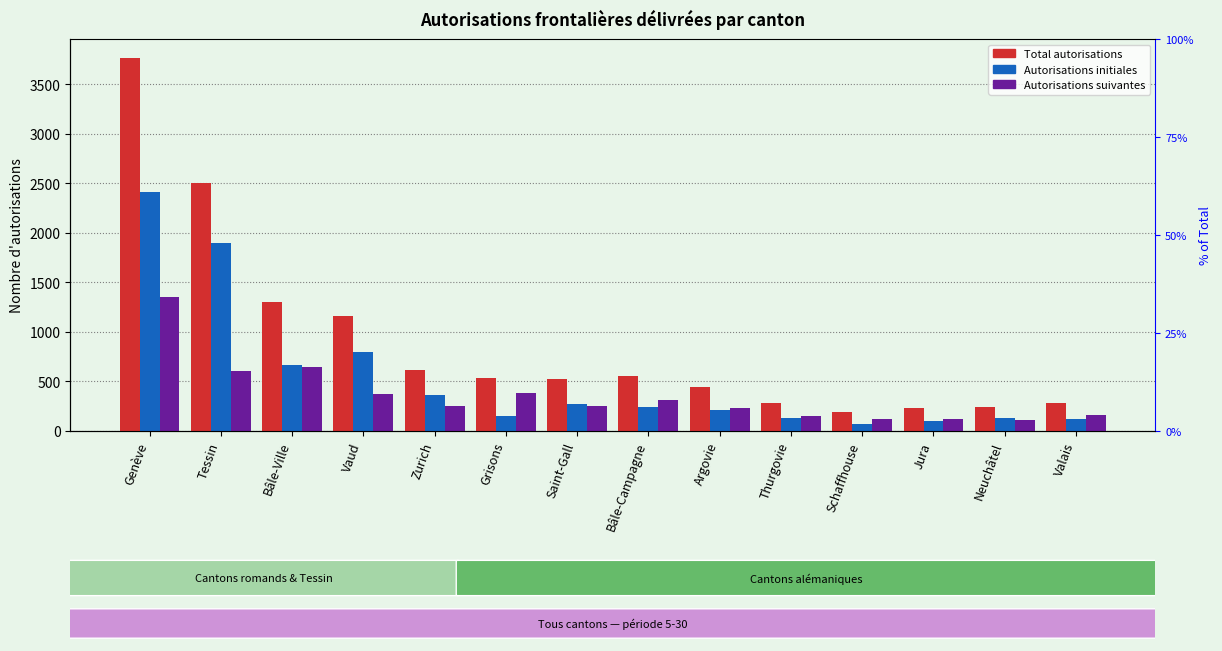

Is it true that Autorisations suivantes equals 2385 at Genève?

False